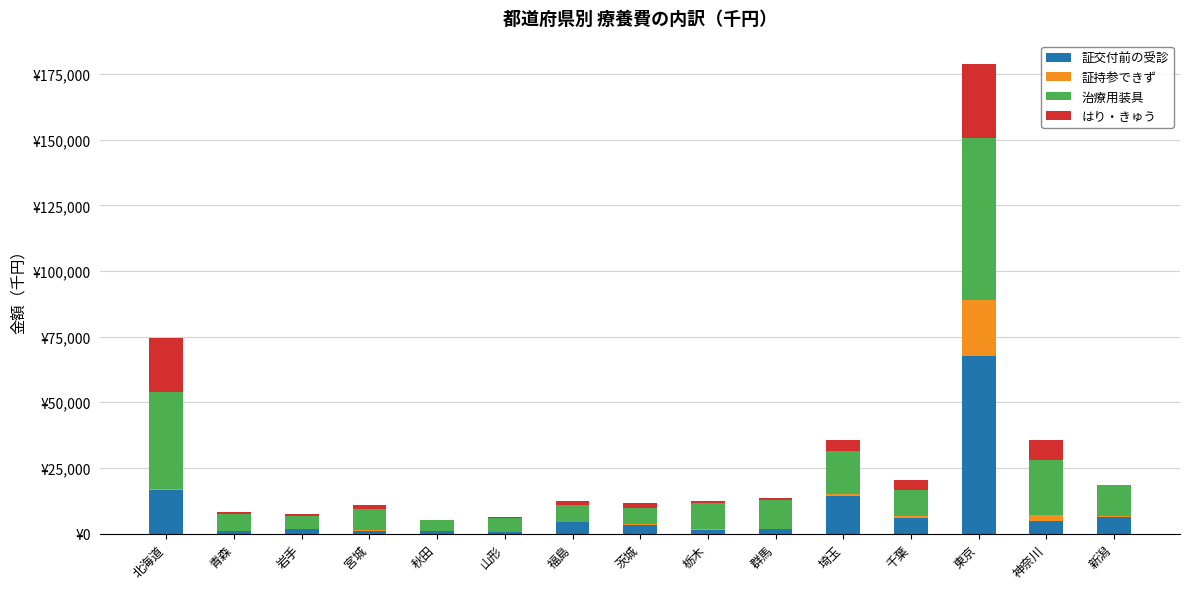

Are the bars horizontal?

No